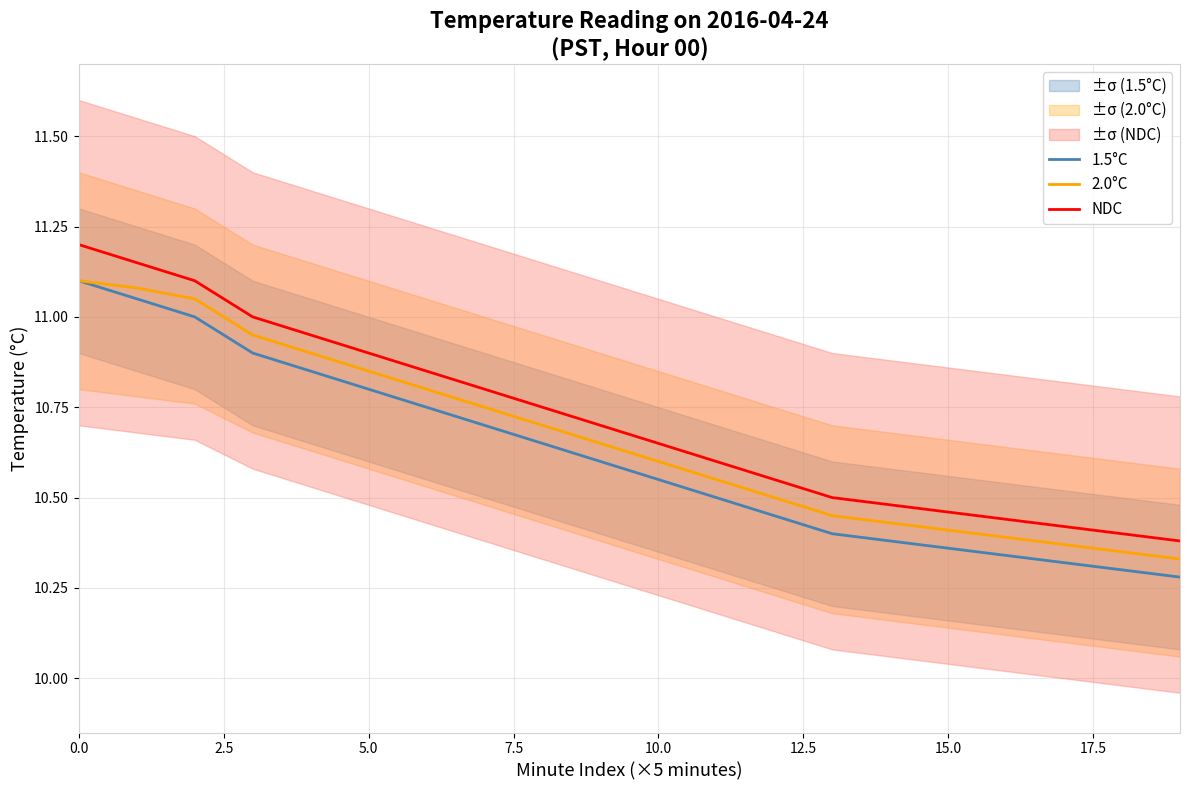

What is the greatest value displayed?

11.2